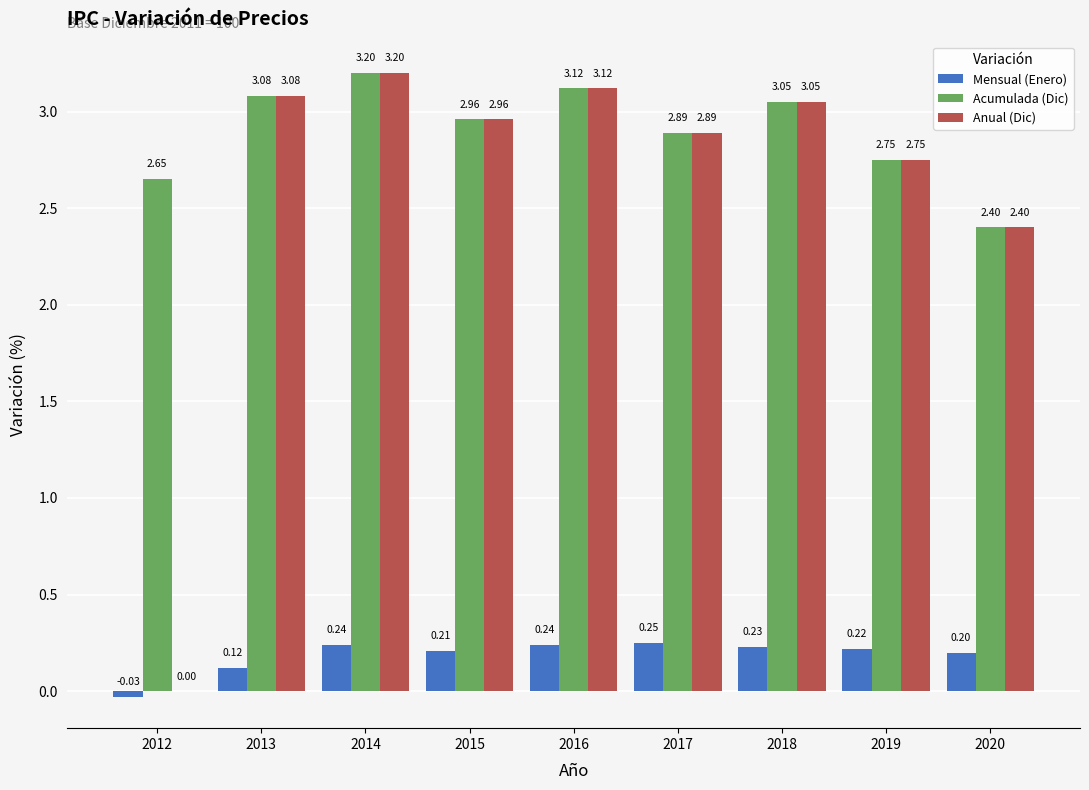

What is the sum of all Mensual (Enero) values?

1.7